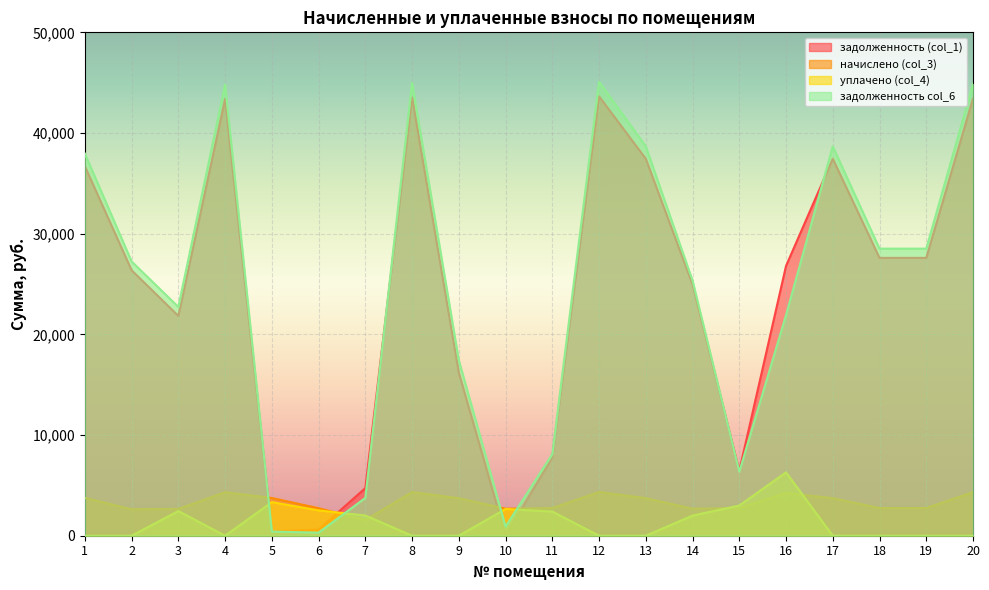

What is the approximate value of начислено (col_3) at 4?

4321.0